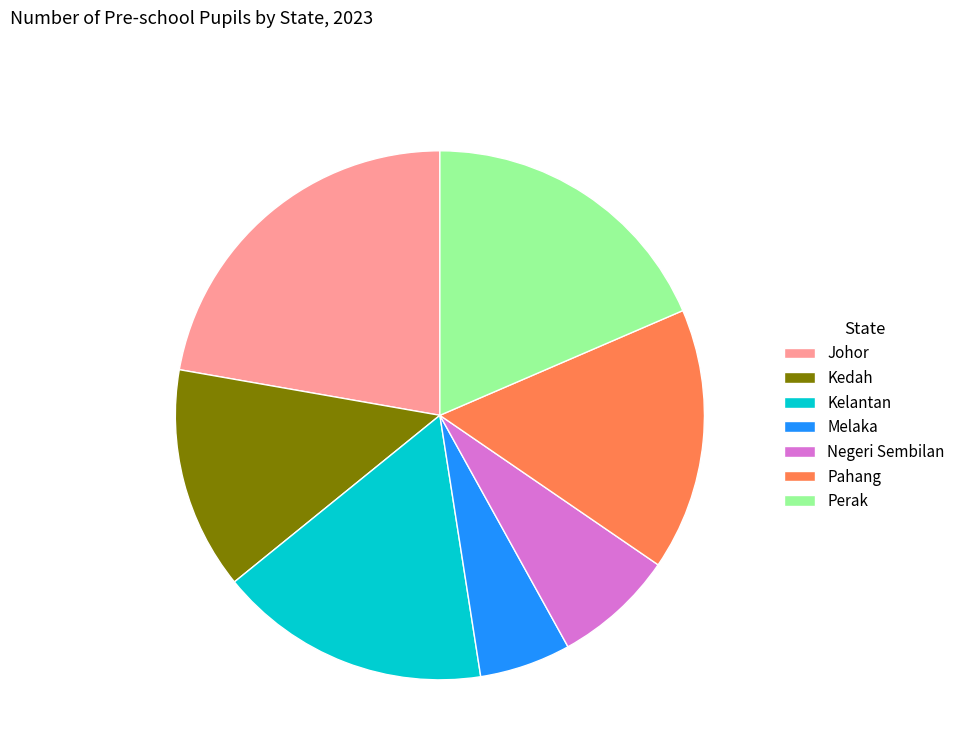

Which slice is the largest?

Johor